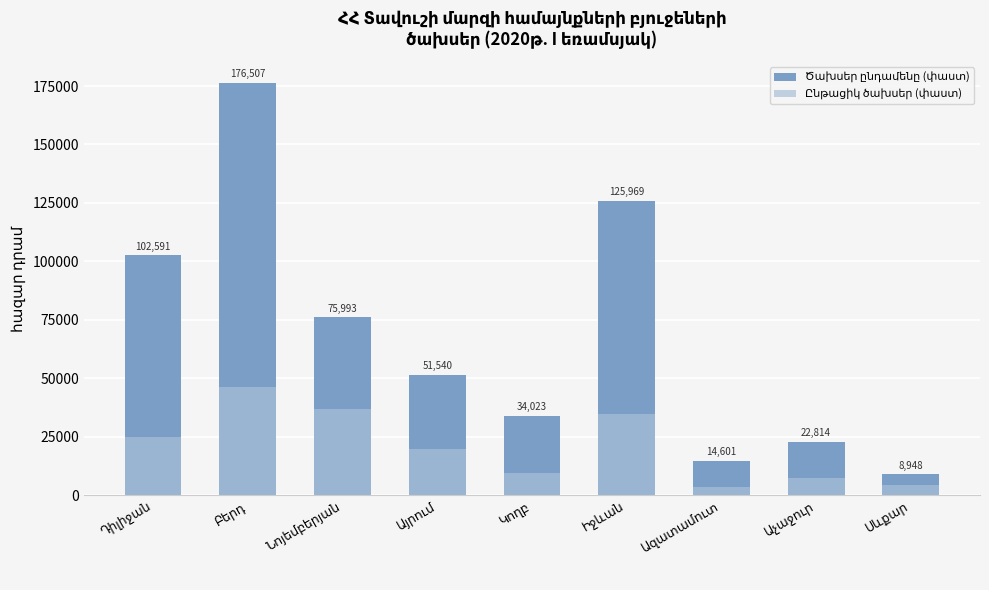

What is the difference between the highest and lowest values at Աչաջուր?

15593.5